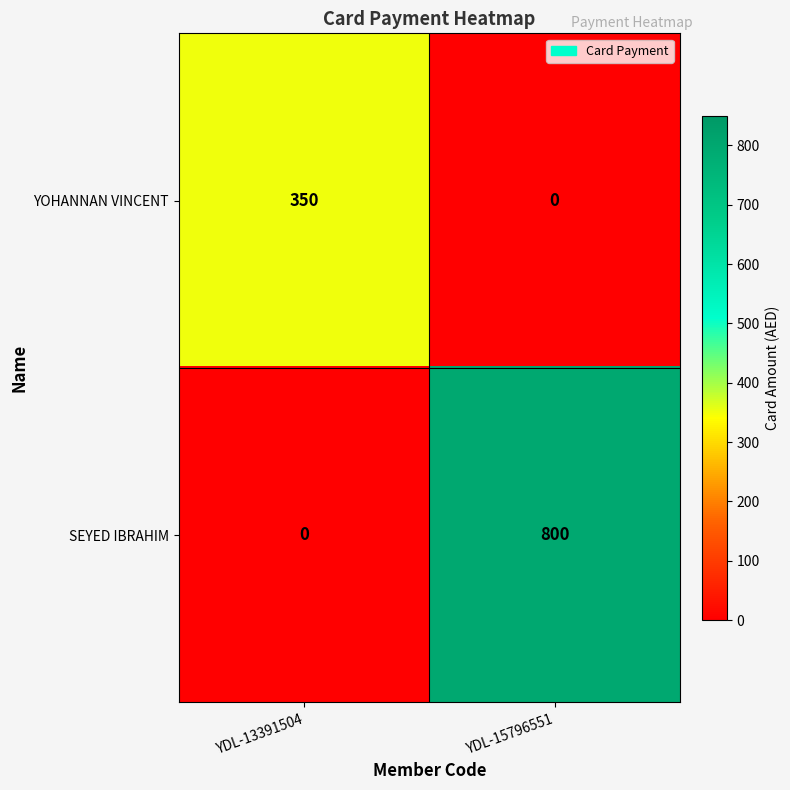

How many series are shown in this chart?

2